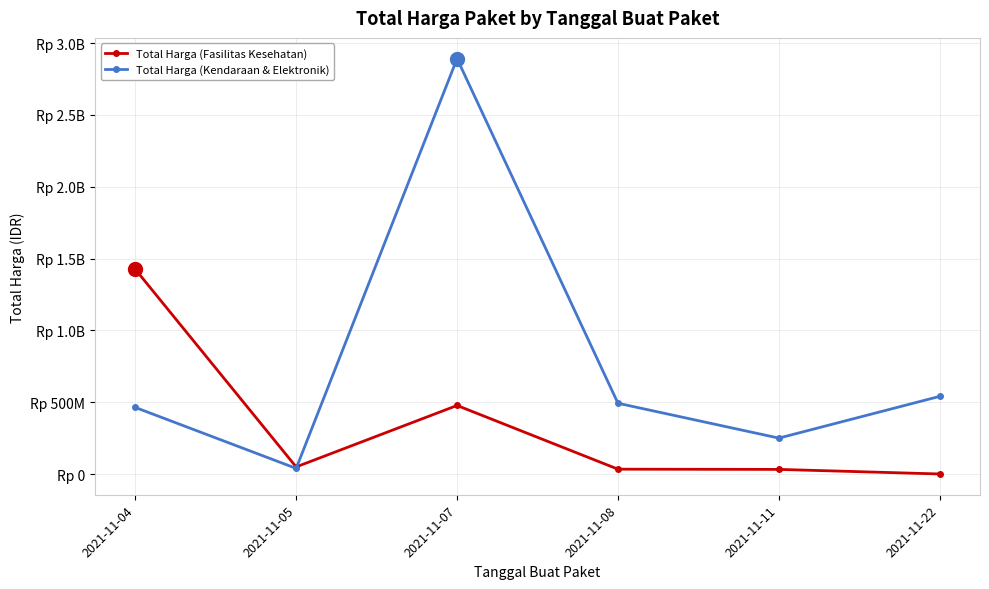

Which series changed the most between 2021-11-04 and 2021-11-07?

Total Harga (Kendaraan & Elektronik)